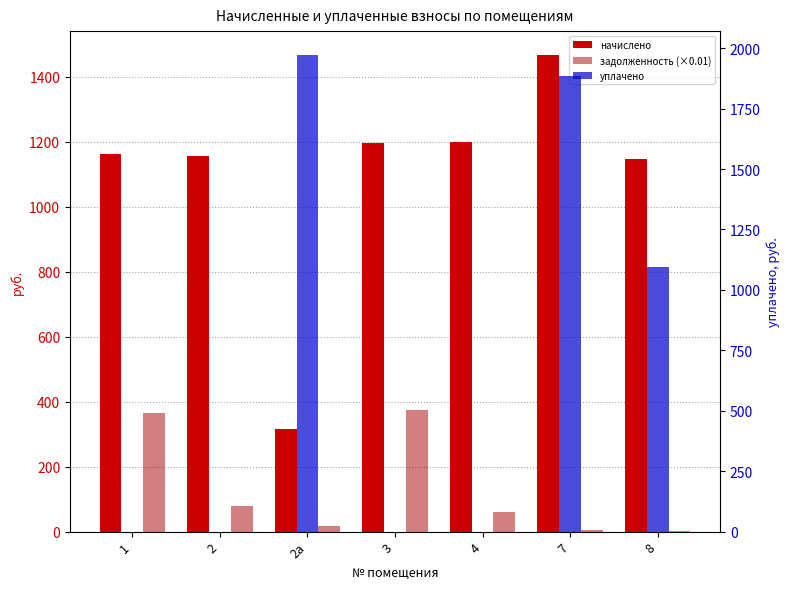

Which category has the highest value in the начислено series?

7